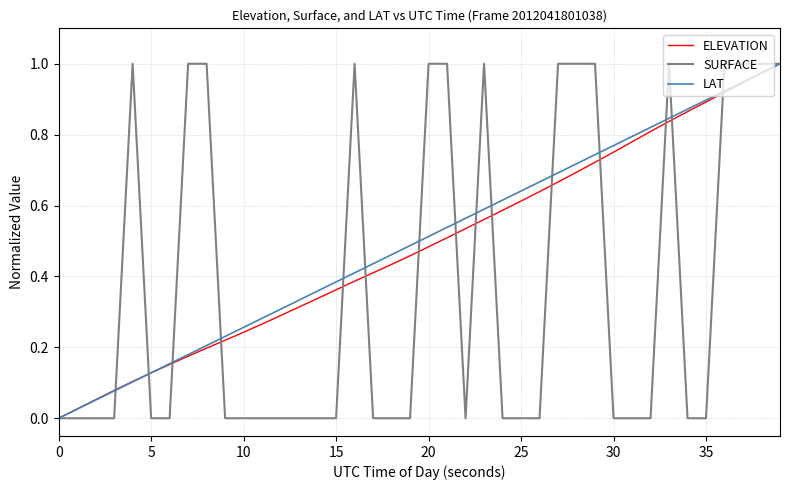

True or false: SURFACE has a value of 0.4 at 25.

False